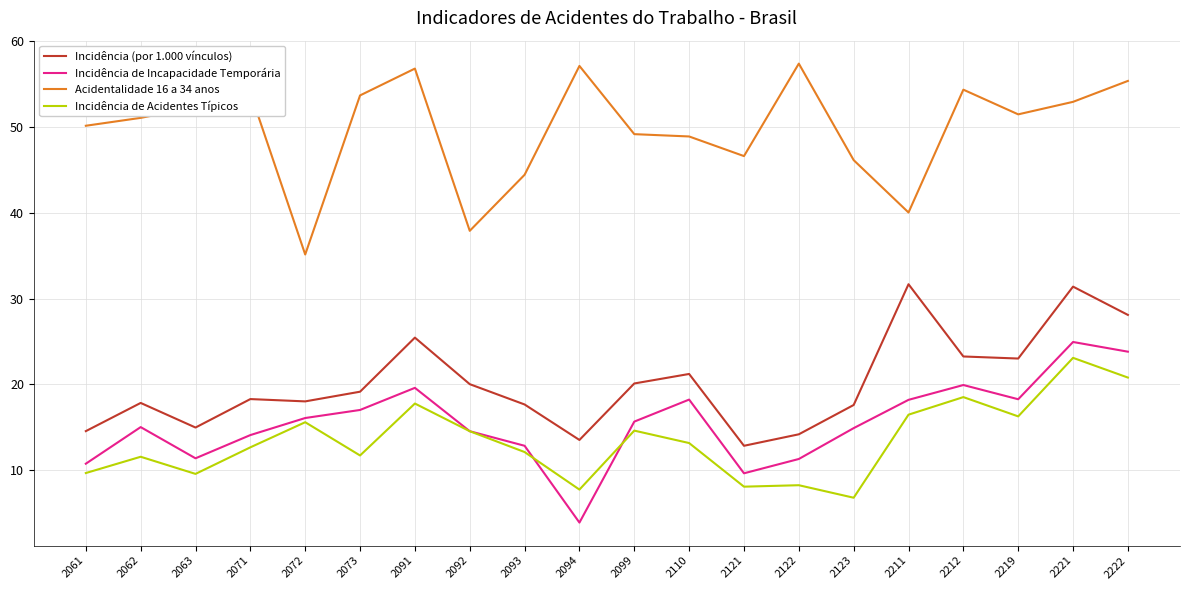

What is the spread (max minus min) of values at 2123?

39.4